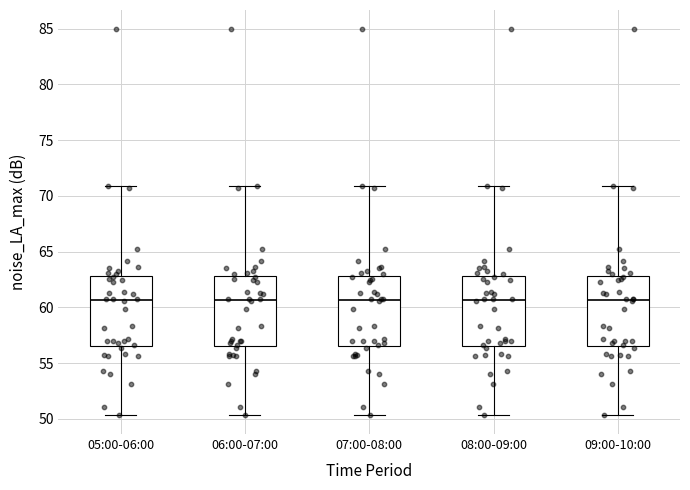

Where does the upper whisker of the box for 09:00-10:00 end on the y-axis? The values are not printed on the chart, so give them approximately, as read against the axis.

71.0